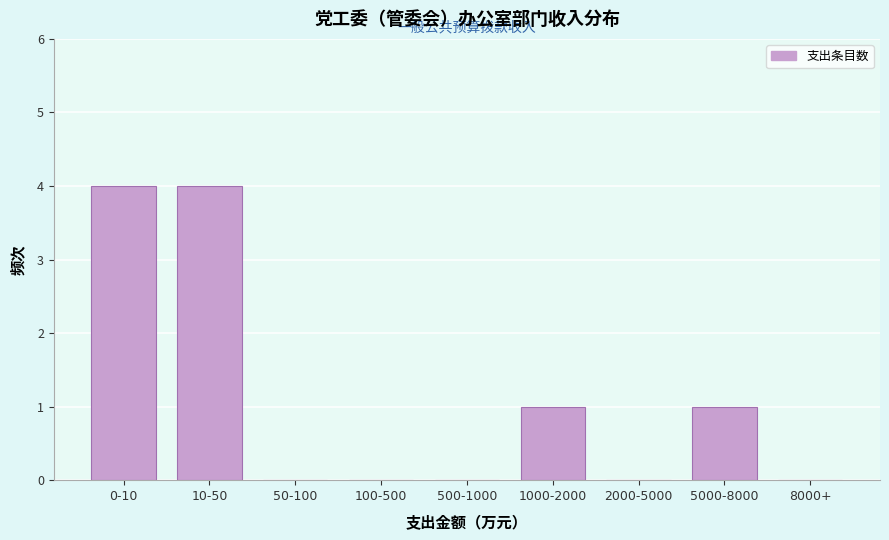

Reading left to right, list all the values displayed in this chart.

0-10=4	10-50=4	50-100=0	100-500=0	500-1000=0	1000-2000=1	2000-5000=0	5000-8000=1	8000+=0